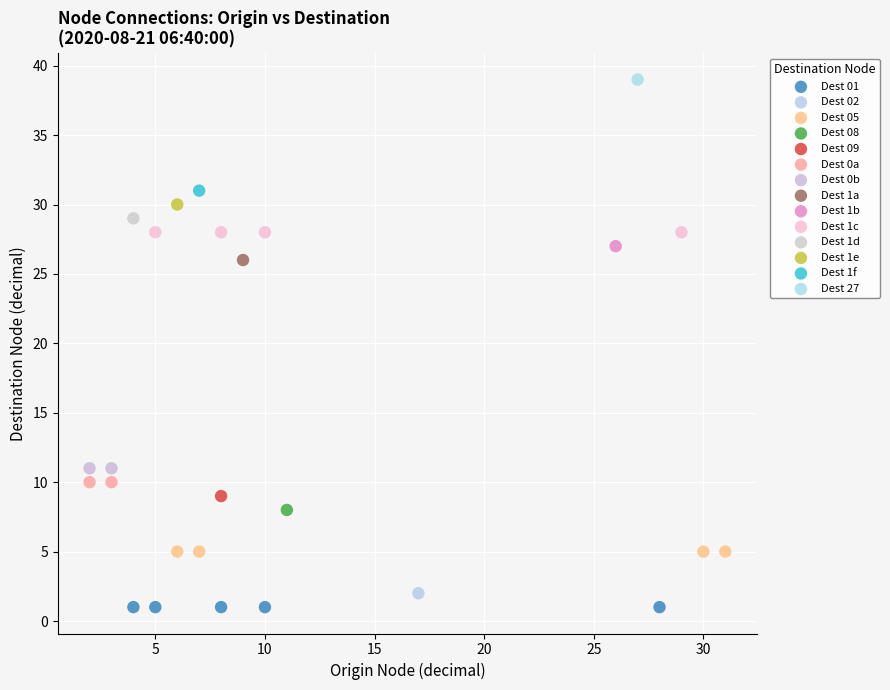

What are all the series names shown in the legend?

Dest 01, Dest 02, Dest 05, Dest 08, Dest 09, Dest 0a, Dest 0b, Dest 1a, Dest 1b, Dest 1c, Dest 1d, Dest 1e, Dest 1f, Dest 27